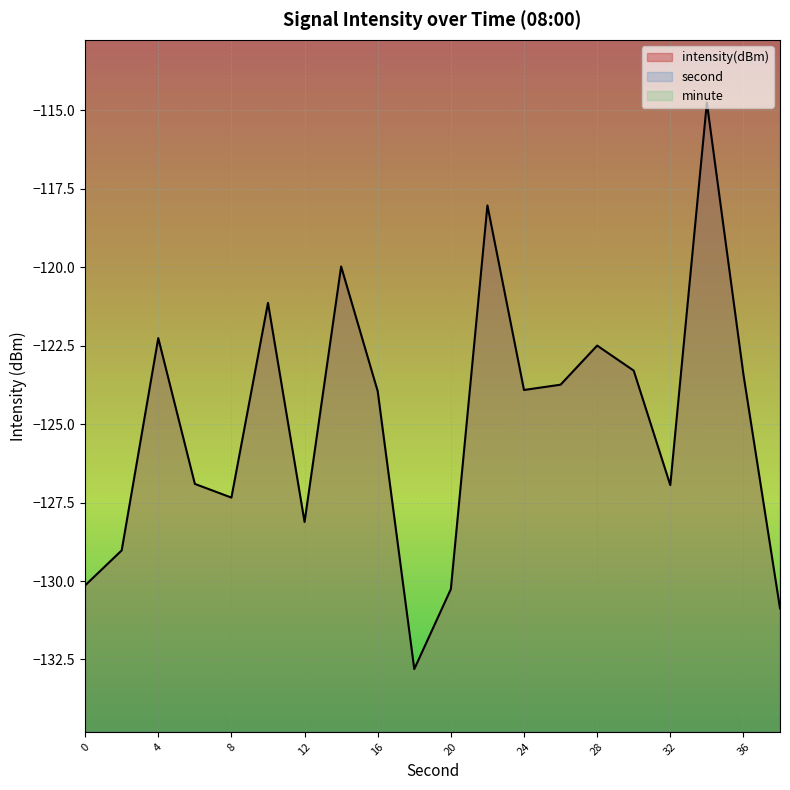

The intensity(dBm) series shows -123.3 at 30. True or false?

True